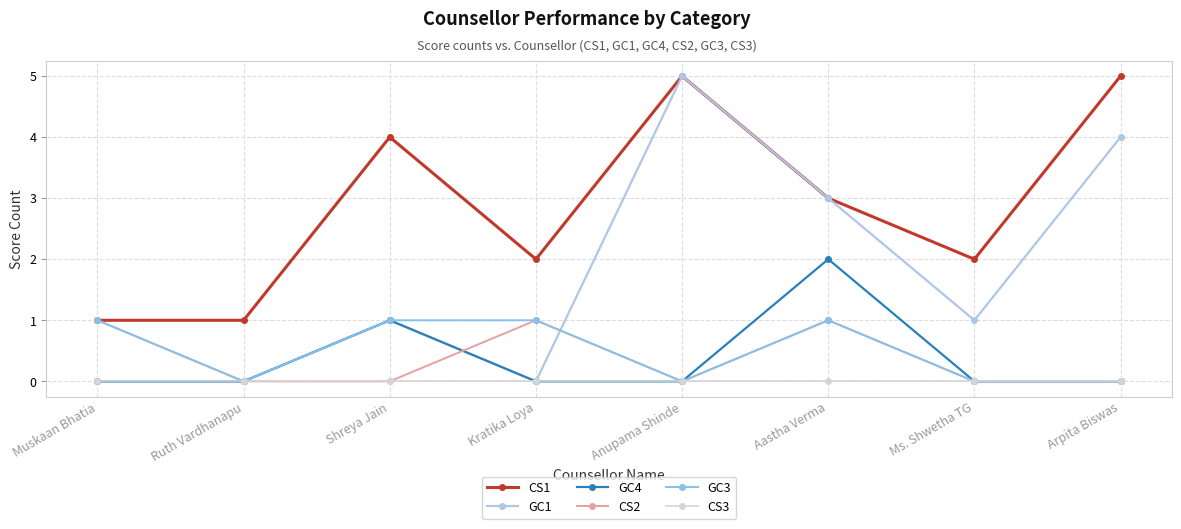

Does the chart have visible grid lines?

Yes